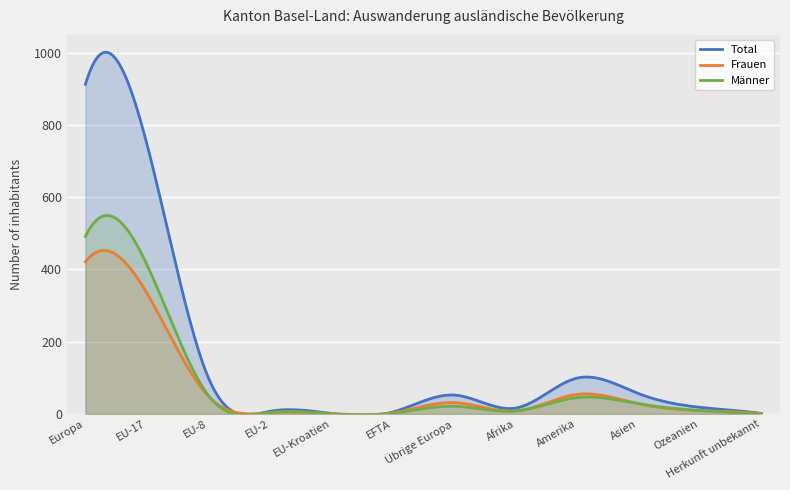

At which category is the sum across all series the highest?

Europa